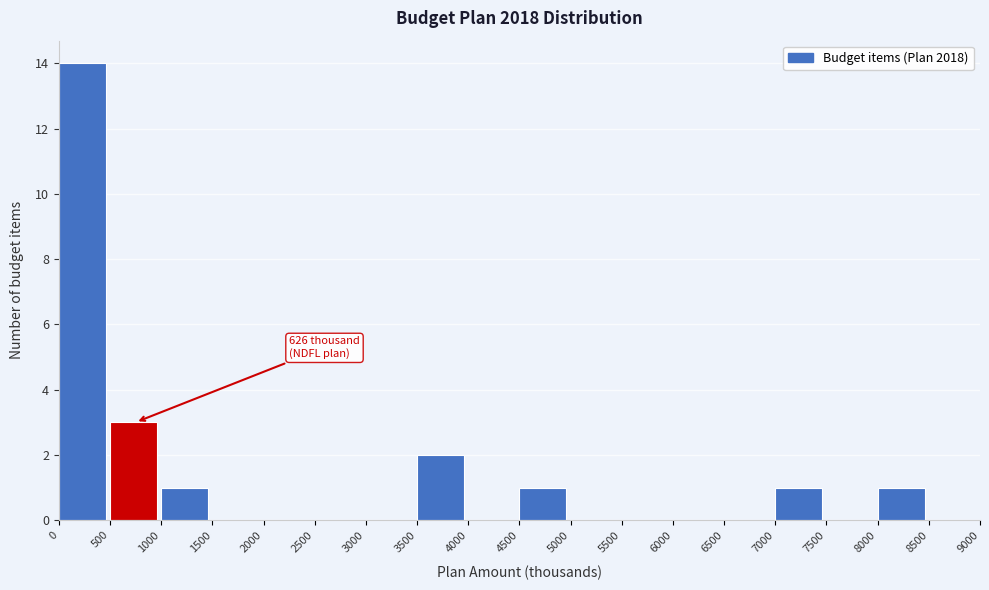

Over which range of the x-axis is the bar tallest?

0 to 500